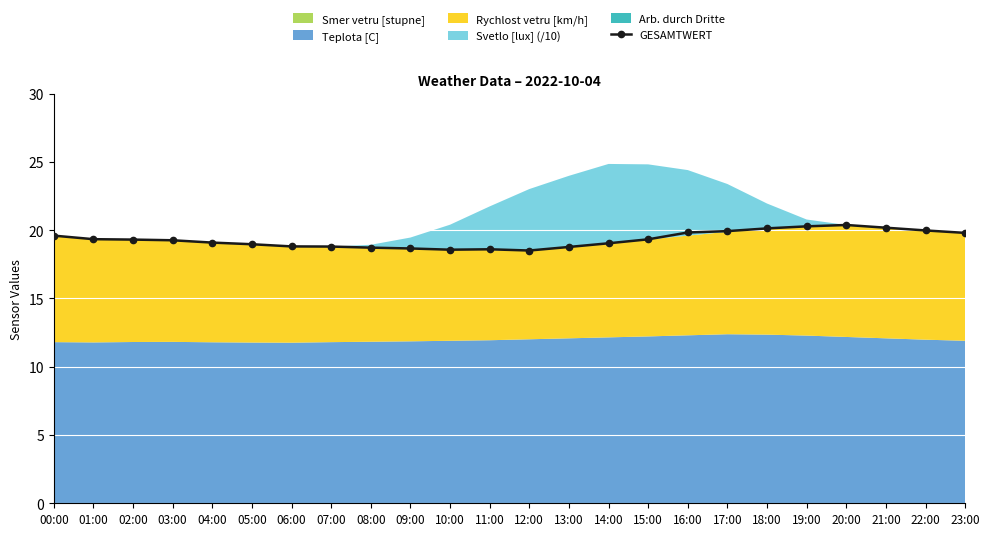

What position from the right is 19:00?

5